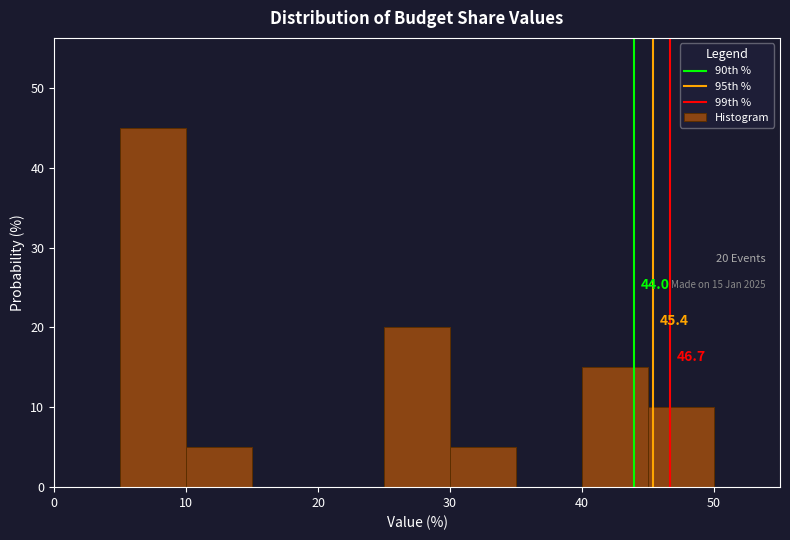

Over which range of the x-axis is the bar tallest?

5 to 10